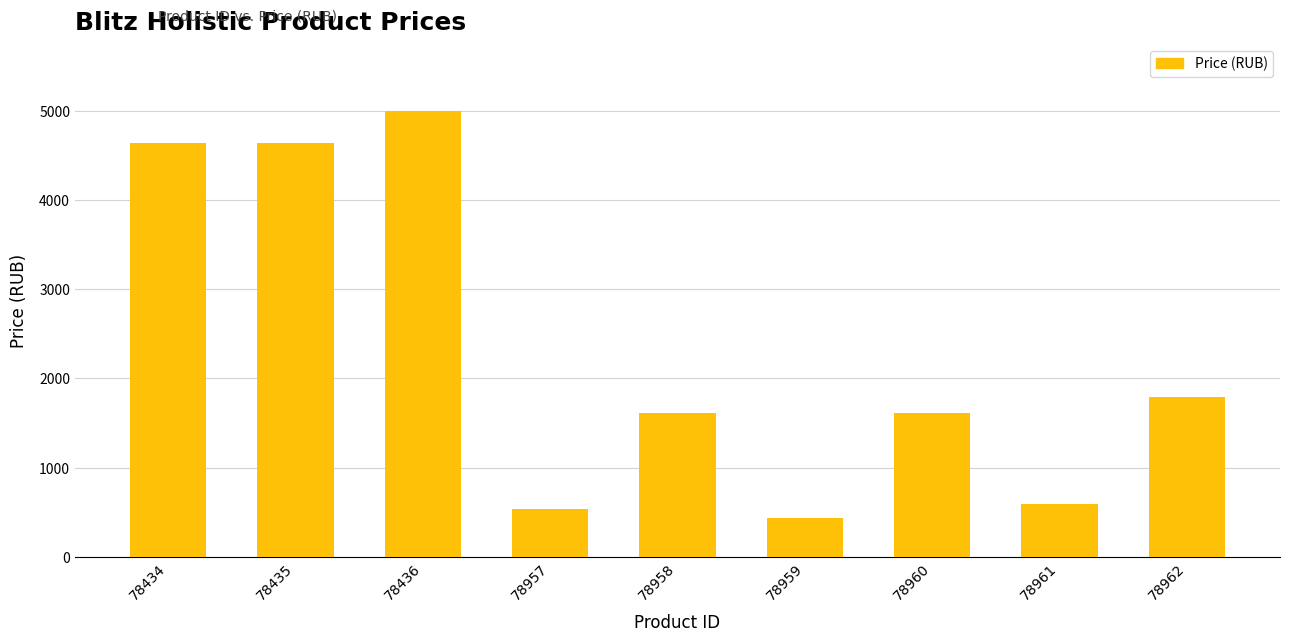

The chart shows a value of 328.3 at 78958. True or false?

False